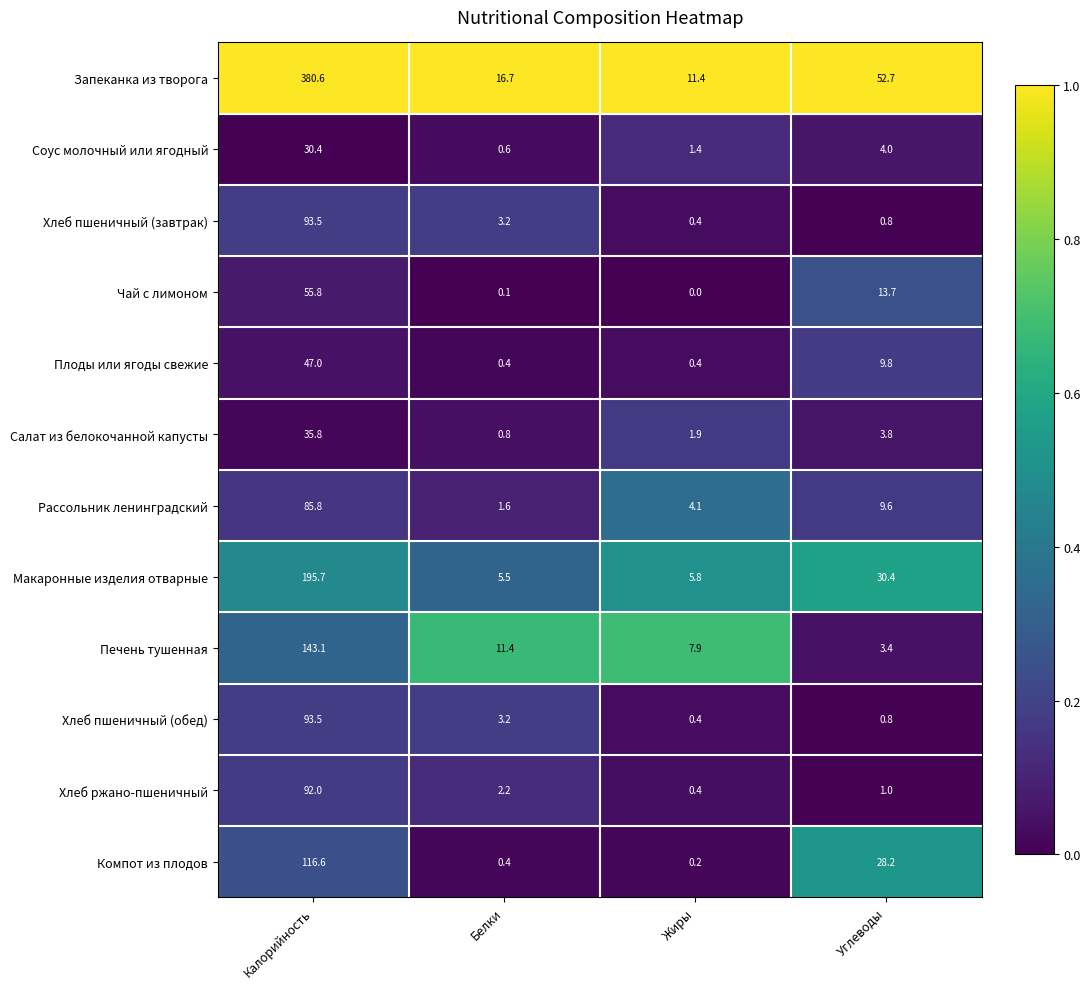

What is the difference between the maximum and minimum values in the Компот из плодов series?

116.4